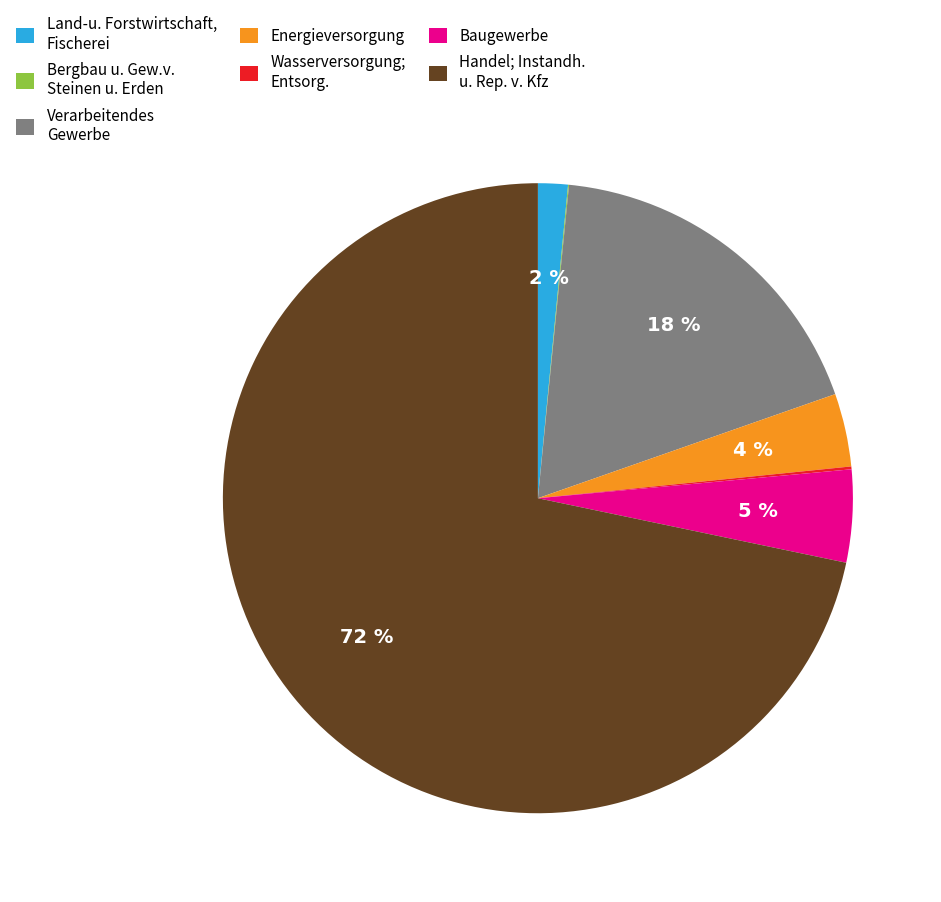

Does any single category account for the majority?

Yes